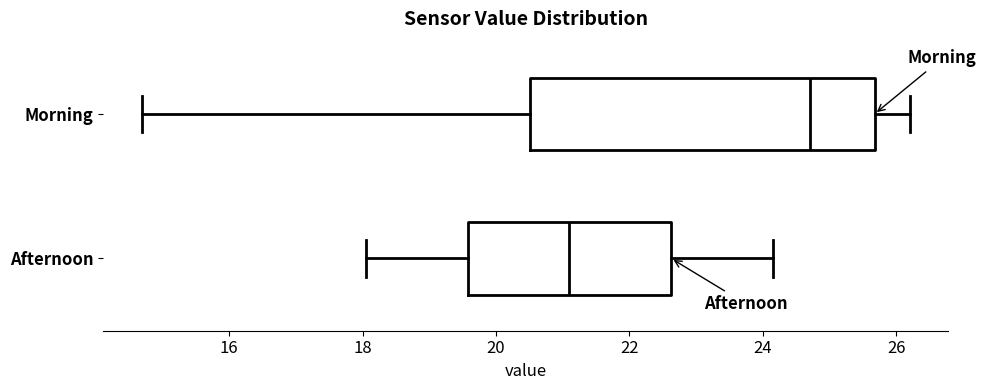

Where does the median line of the box for Afternoon sit on the x-axis? The values are not printed on the chart, so give them approximately, as read against the axis.

21.2